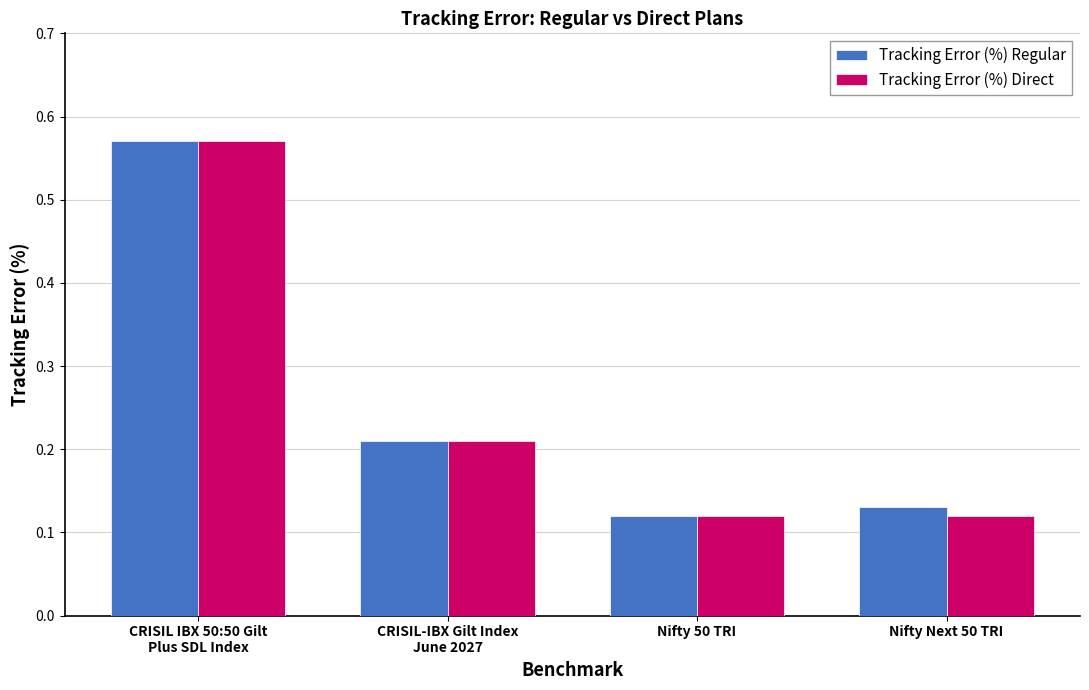

What are all the series names shown in the legend?

Tracking Error (%) Regular, Tracking Error (%) Direct